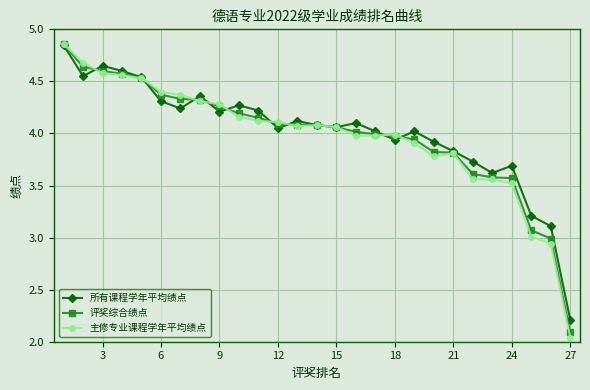

Which series has the largest range (max minus min)?

主修专业课程学年平均绩点